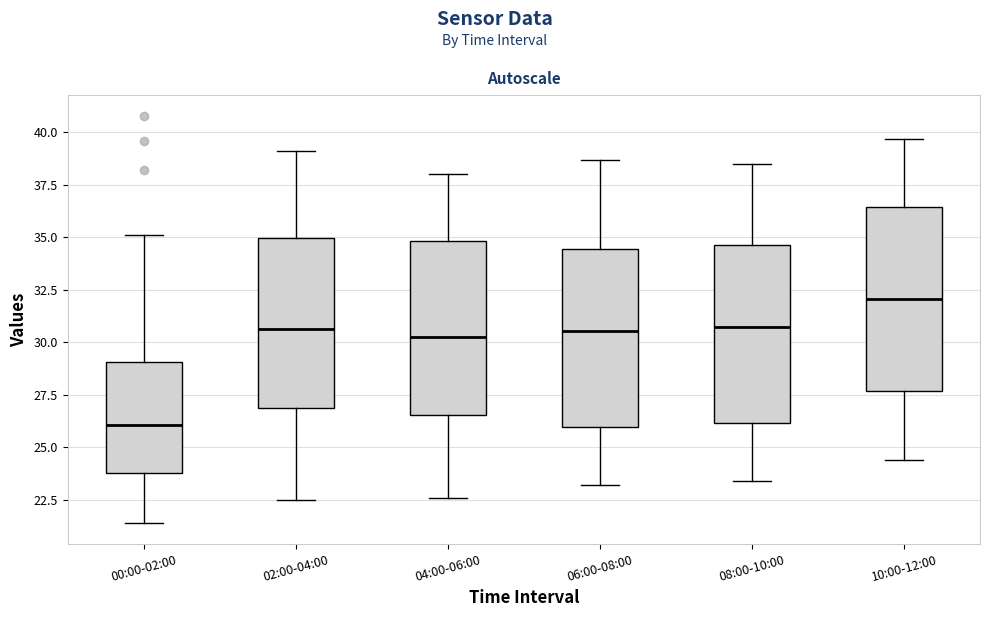

Which box's median line is the highest?

10:00-12:00